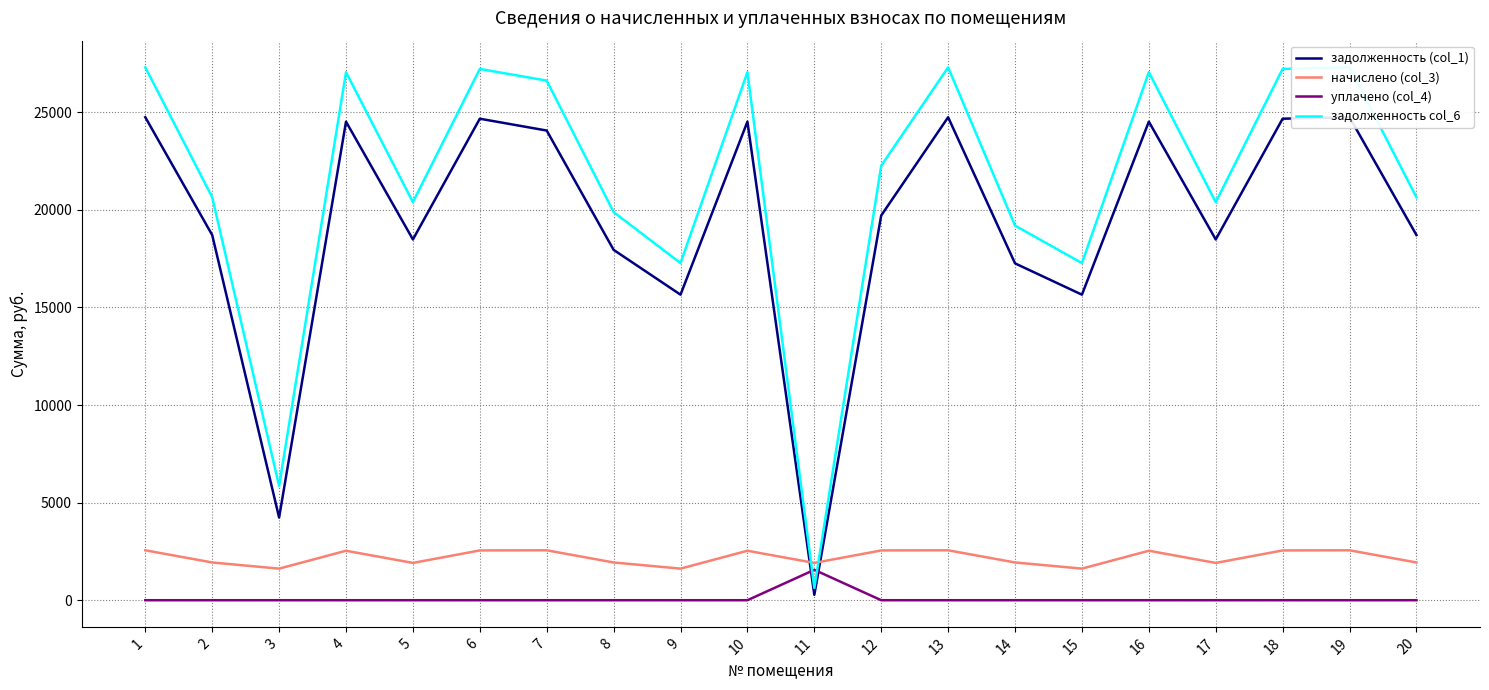

What is the minimum value for начислено (col_3)?

1618.5